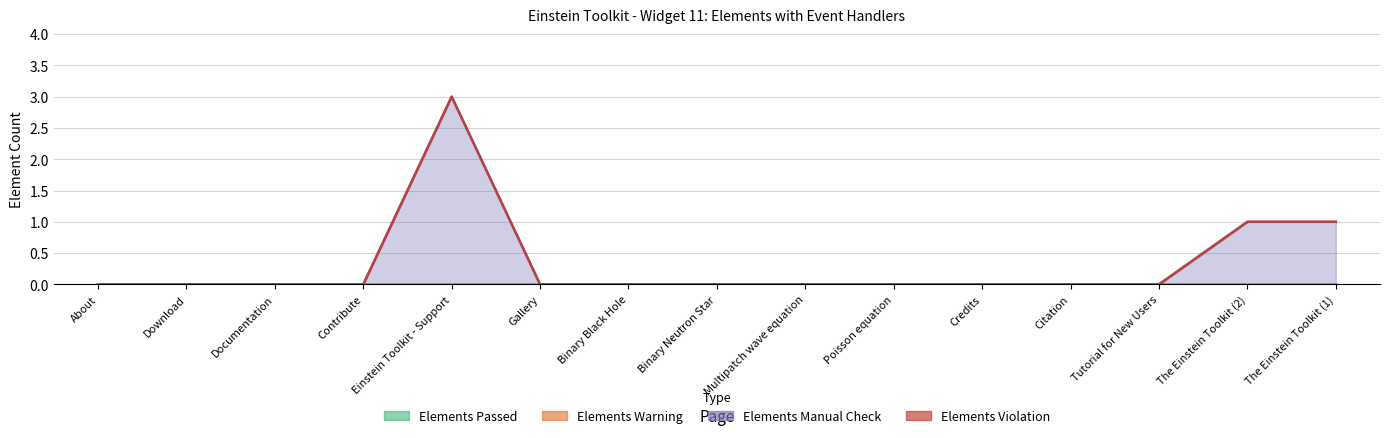

Reading left to right, list all the values displayed in this chart.

Elements Passed: About=0	Download=0	Documentation=0	Contribute=0	Einstein Toolkit - Support=0	Gallery=0	Binary Black Hole=0	Binary Neutron Star=0	Multipatch wave equation=0	Poisson equation=0	Credits=0	Citation=0	Tutorial for New Users=0	The Einstein Toolkit (2)=0	The Einstein Toolkit (1)=0
Elements Warning: About=0	Download=0	Documentation=0	Contribute=0	Einstein Toolkit - Support=0	Gallery=0	Binary Black Hole=0	Binary Neutron Star=0	Multipatch wave equation=0	Poisson equation=0	Credits=0	Citation=0	Tutorial for New Users=0	The Einstein Toolkit (2)=0	The Einstein Toolkit (1)=0
Elements Manual Check: About=0	Download=0	Documentation=0	Contribute=0	Einstein Toolkit - Support=3	Gallery=0	Binary Black Hole=0	Binary Neutron Star=0	Multipatch wave equation=0	Poisson equation=0	Credits=0	Citation=0	Tutorial for New Users=0	The Einstein Toolkit (2)=1	The Einstein Toolkit (1)=1
Elements Violation: About=0	Download=0	Documentation=0	Contribute=0	Einstein Toolkit - Support=0	Gallery=0	Binary Black Hole=0	Binary Neutron Star=0	Multipatch wave equation=0	Poisson equation=0	Credits=0	Citation=0	Tutorial for New Users=0	The Einstein Toolkit (2)=0	The Einstein Toolkit (1)=0